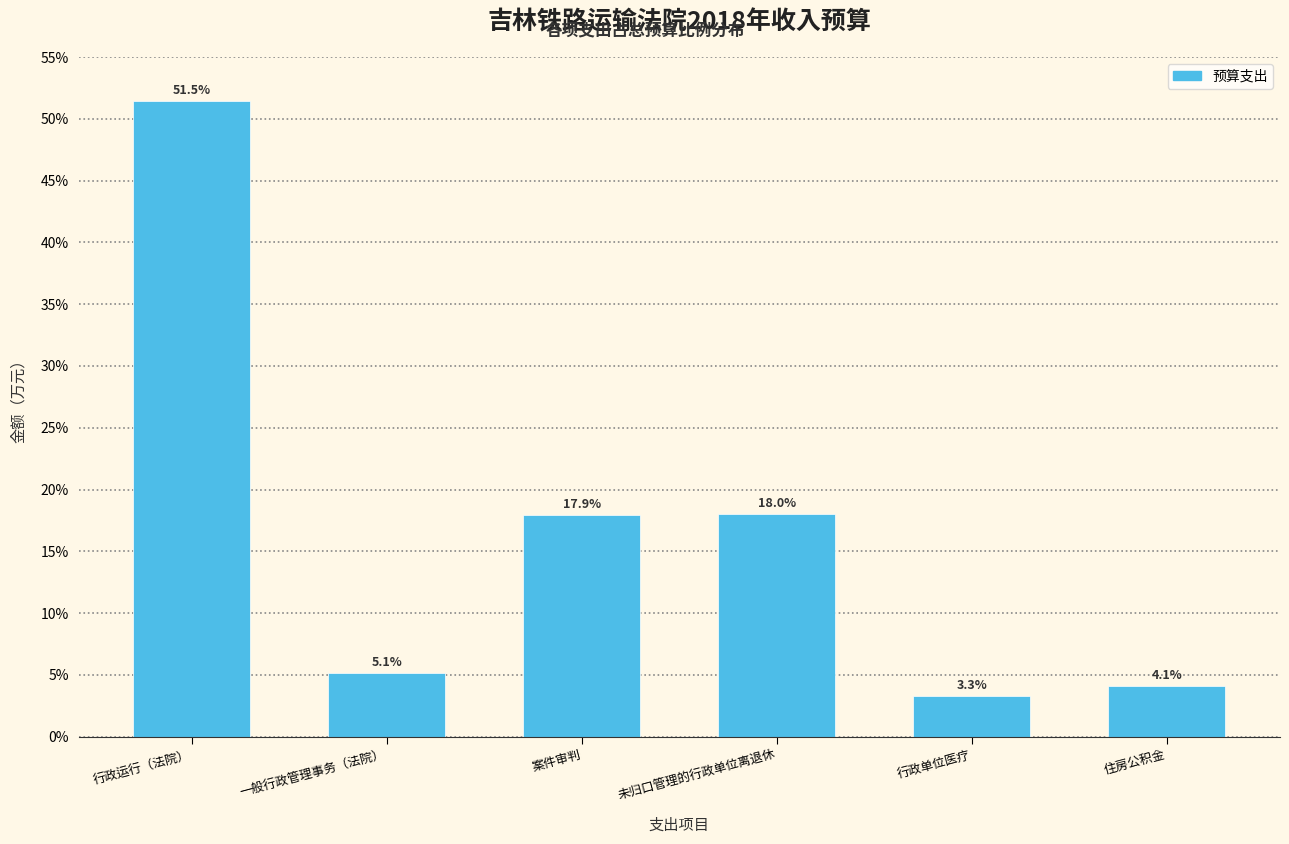

Reading right to left, list all the values displayed in this chart.

住房公积金=4.1	行政单位医疗=3.3	未归口管理的行政单位离退休=18.0	案件审判=17.9	一般行政管理事务（法院）=5.1	行政运行（法院）=51.5